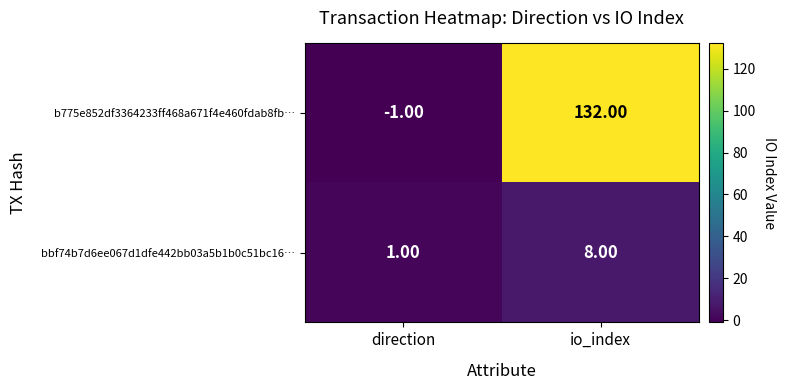

At which category does the chart reach its peak across all series?

io_index